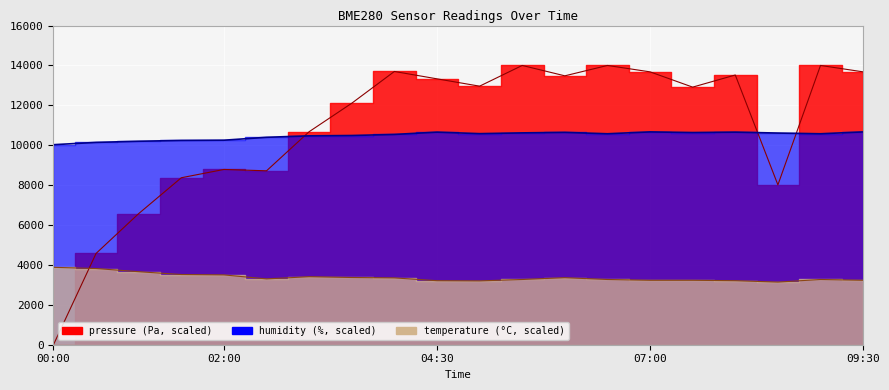

What is the difference between the maximum and second lowest values in the humidity series?

526.5